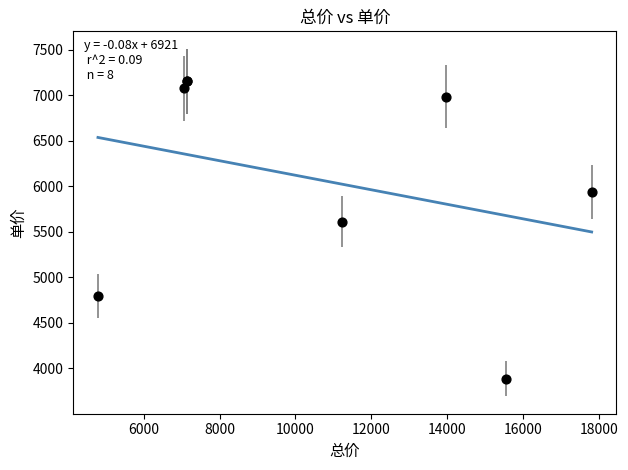

What Y value in the scatter plot is closest to 5521?

5610.2